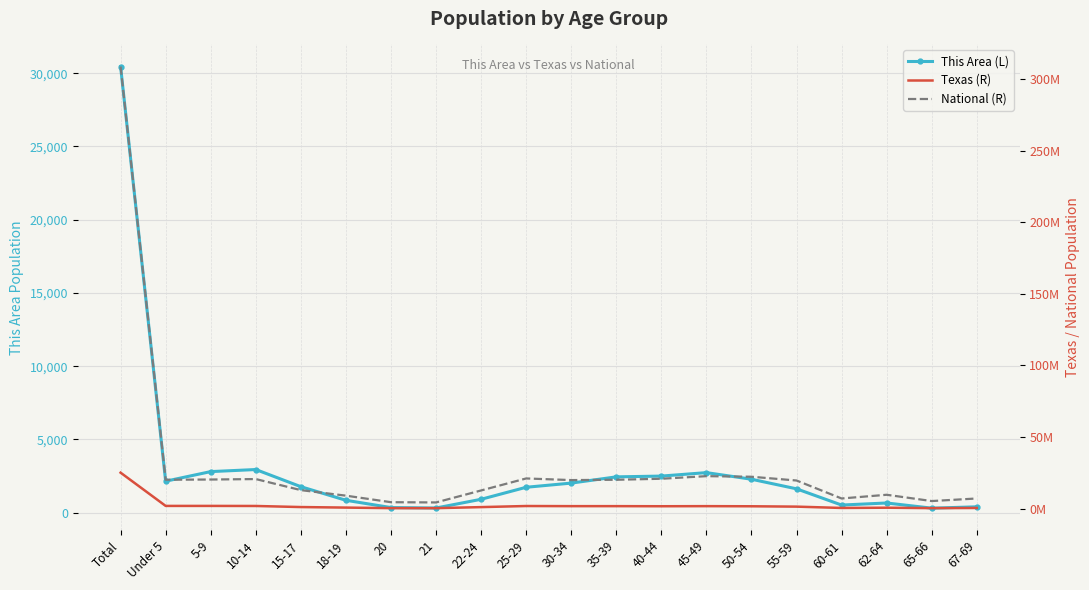

True or false: Texas (R) has more than 1 points higher than both neighbors.

True